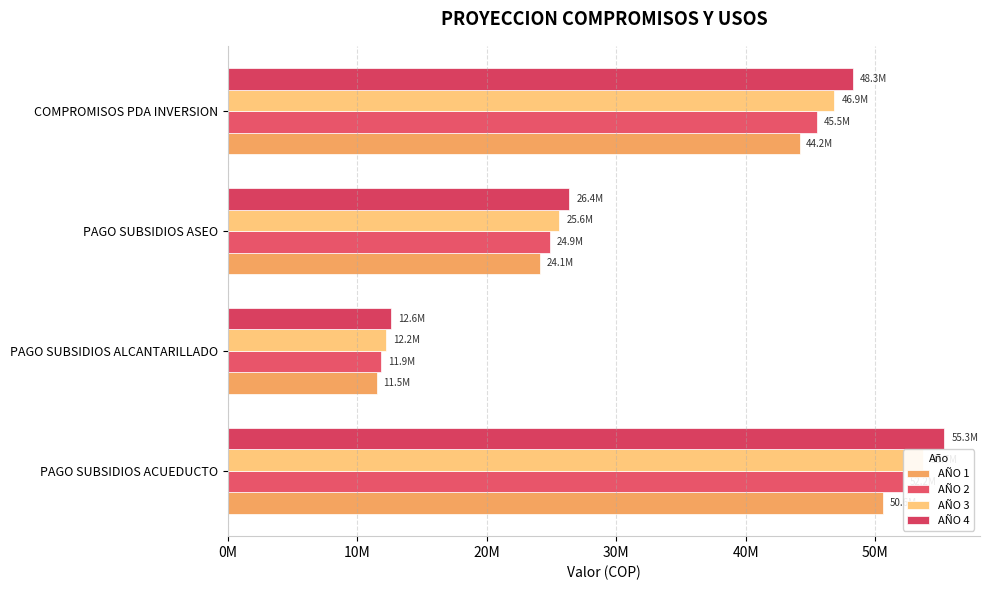

The value of AÑO 1 at PAGO SUBSIDIOS ALCANTARILLADO is 11516213. True or false?

True